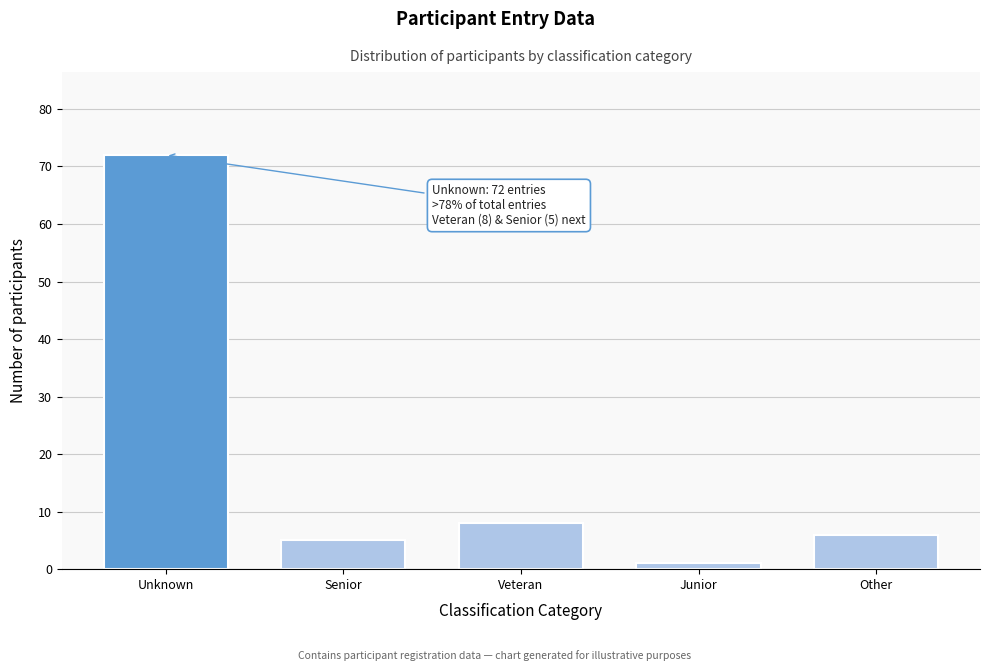

Reading left to right, list all the values displayed in this chart.

72	5	8	1	6